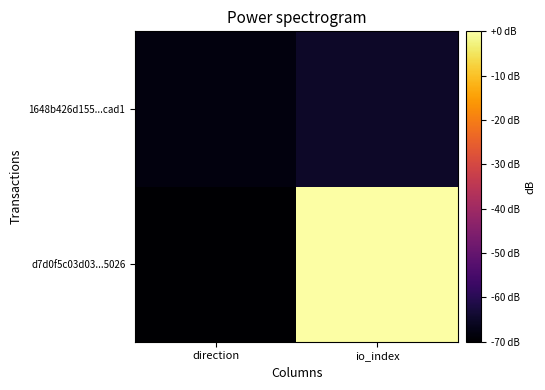

Reading right to left, what are all the values shown in this chart?

d7d0f5c03d03...5026: io_index=0.0	direction=-70.0
1648b426d155...cad1: io_index=-64.9	direction=-68.3